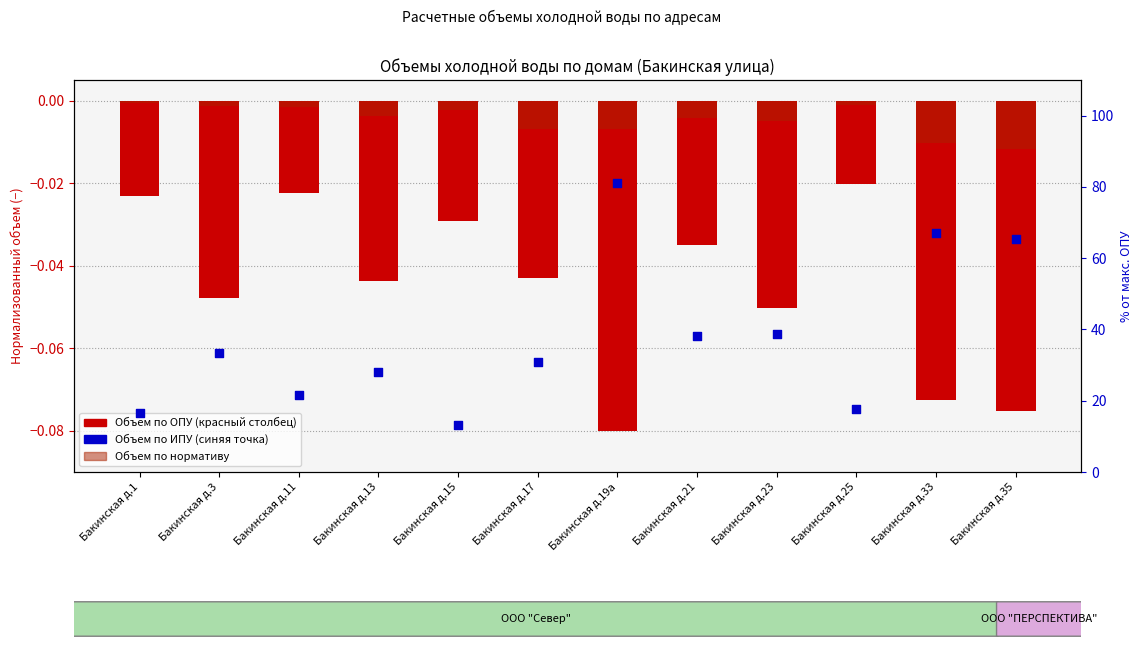

Which series has the largest Y range (max minus min)?

Объем по ИПУ (%)